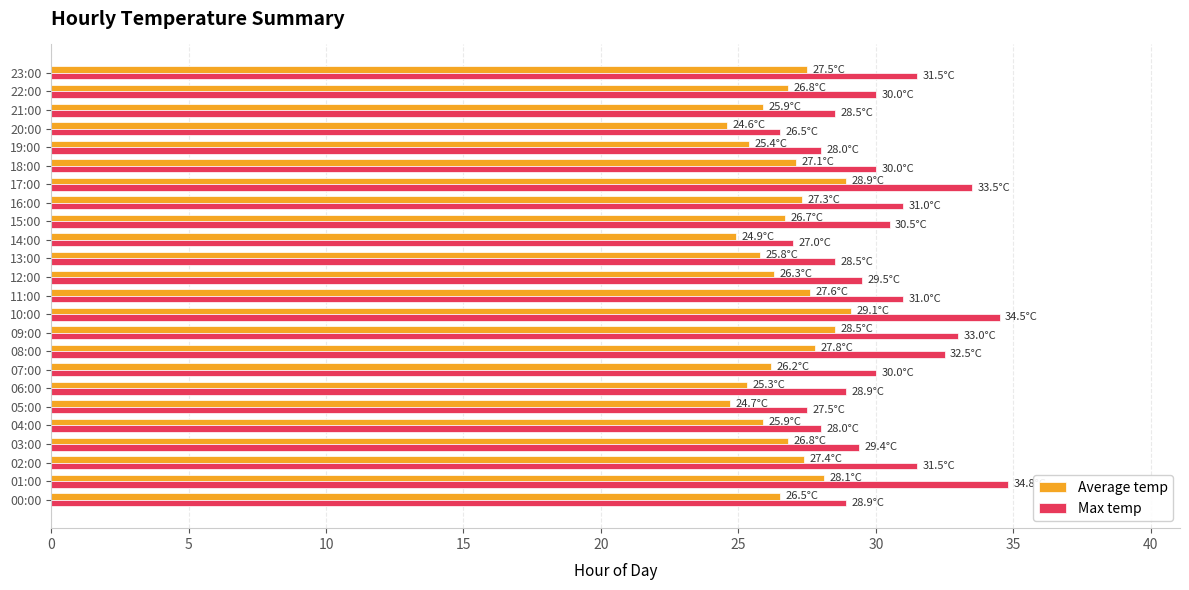

Rank the series by their maximum value, from highest to lowest.

Max temp, Average temp